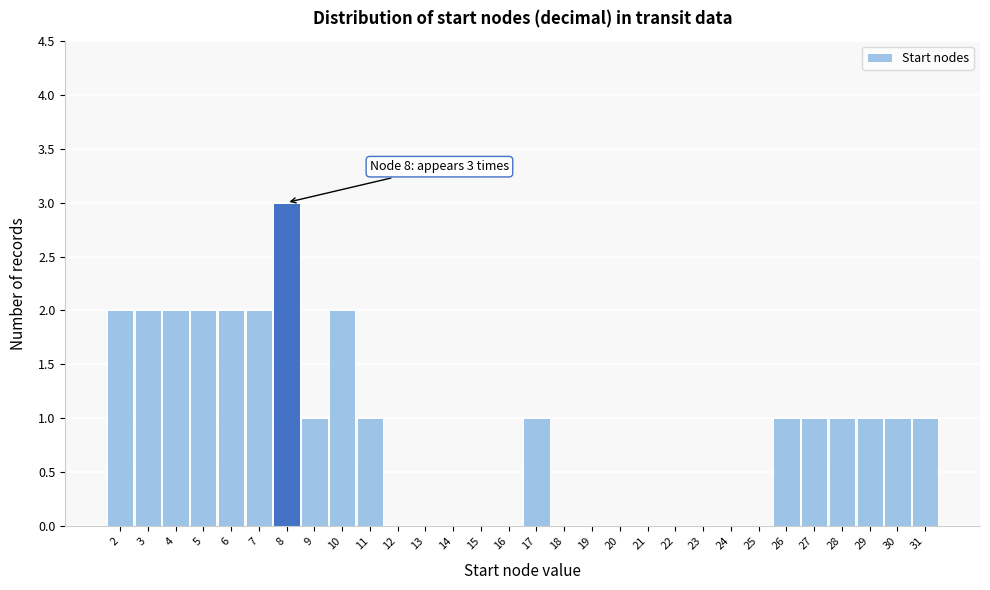

Which range on the x-axis has the tallest bar?

7.5 to 8.5